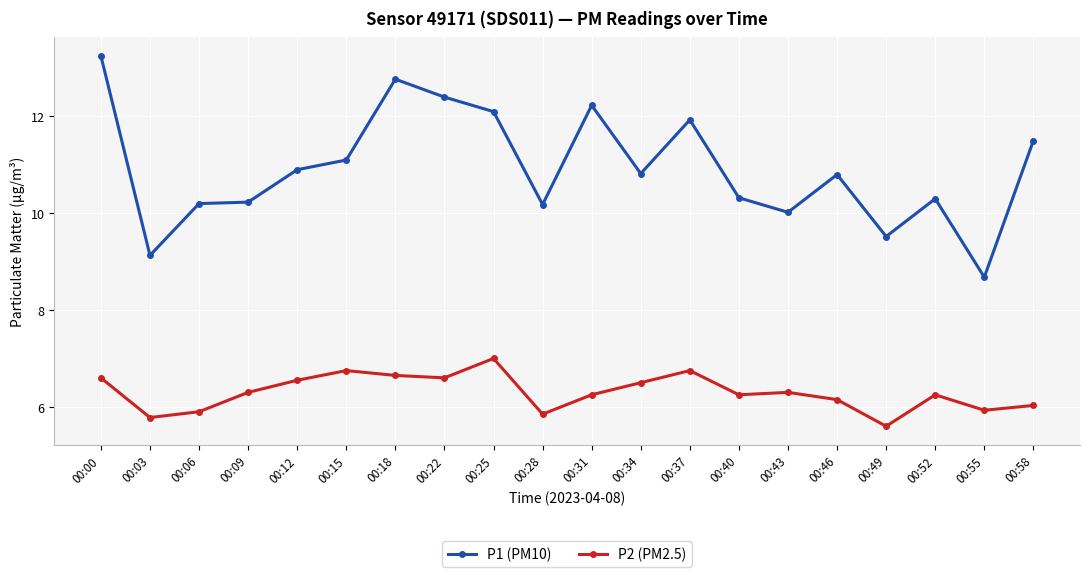

True or false: P1 (PM10) and P2 (PM2.5) intersect in this chart.

False